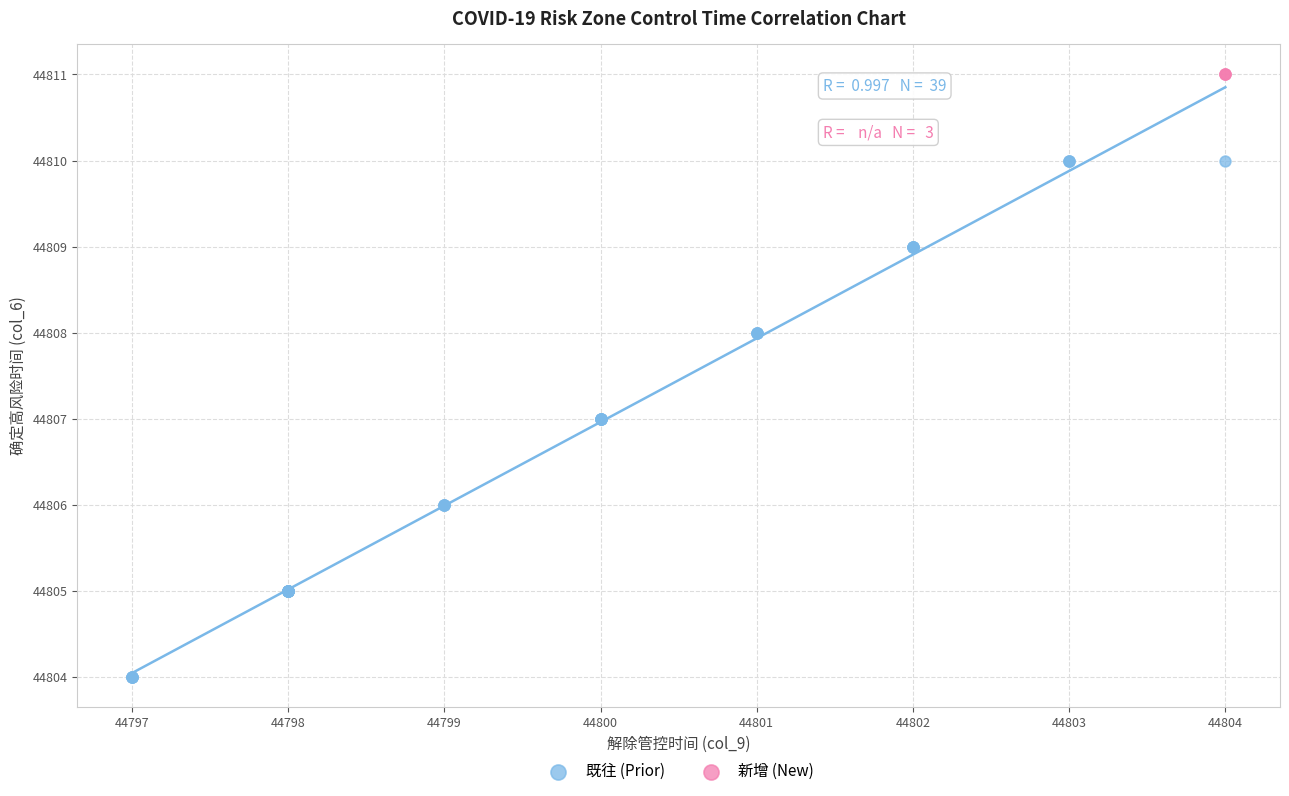

Which series reaches the minimum Y coordinate?

既往 (Prior)